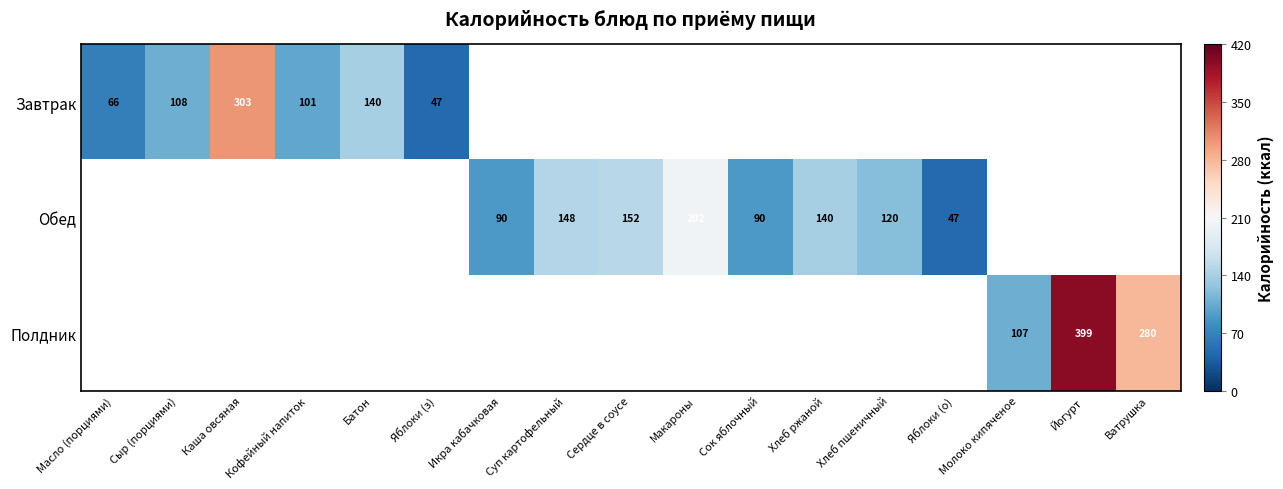

Which label corresponds to the largest value in the chart?

Йогурт